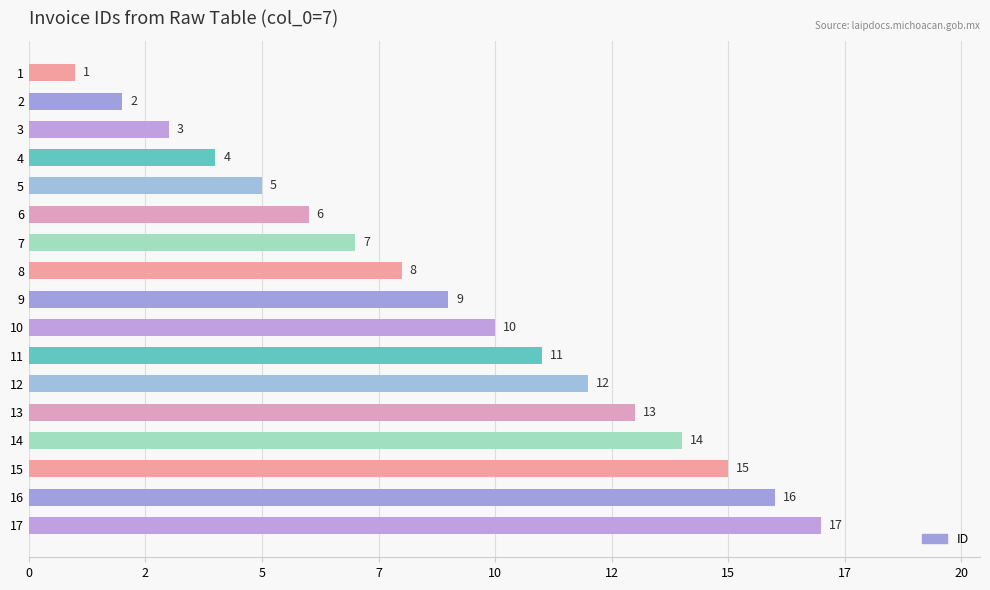

Between 17 and 5, which is larger?

17